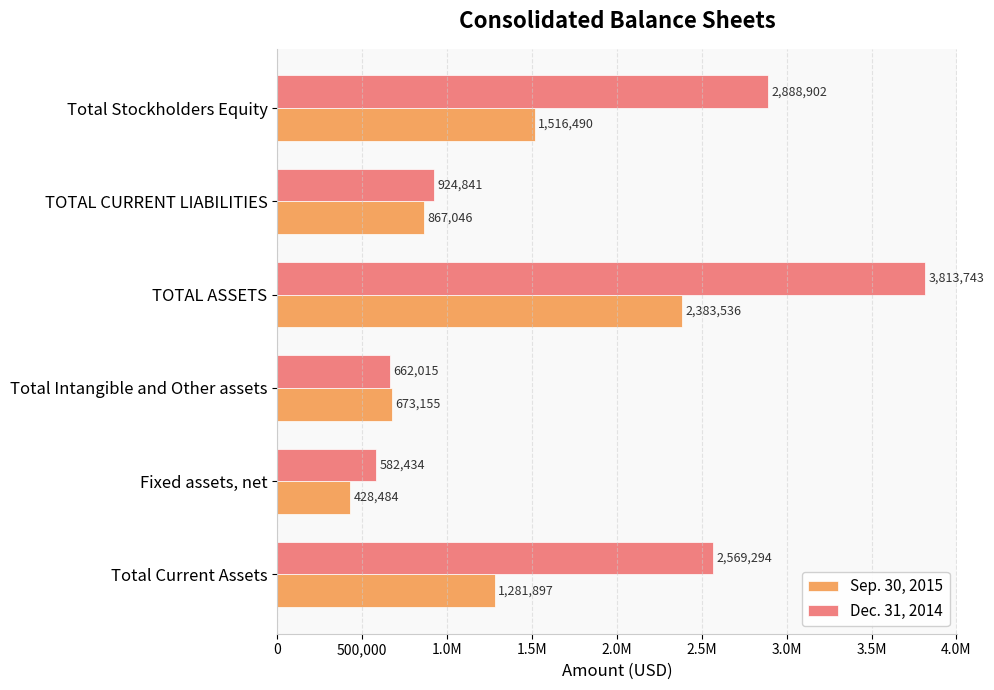

Reading left to right, extract all data points from this chart.

Sep. 30, 2015: 1281897	428484	673155	2383536	867046	1516490
Dec. 31, 2014: 2569294	582434	662015	3813743	924841	2888902